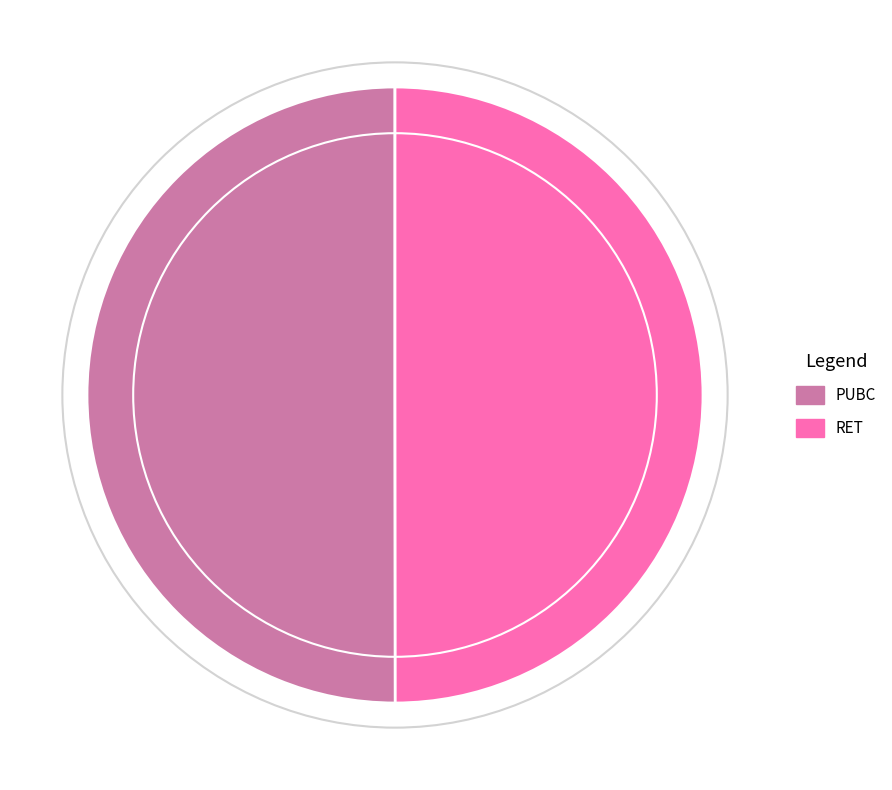

Is the sum of PUBC and RET greater than half?

Yes